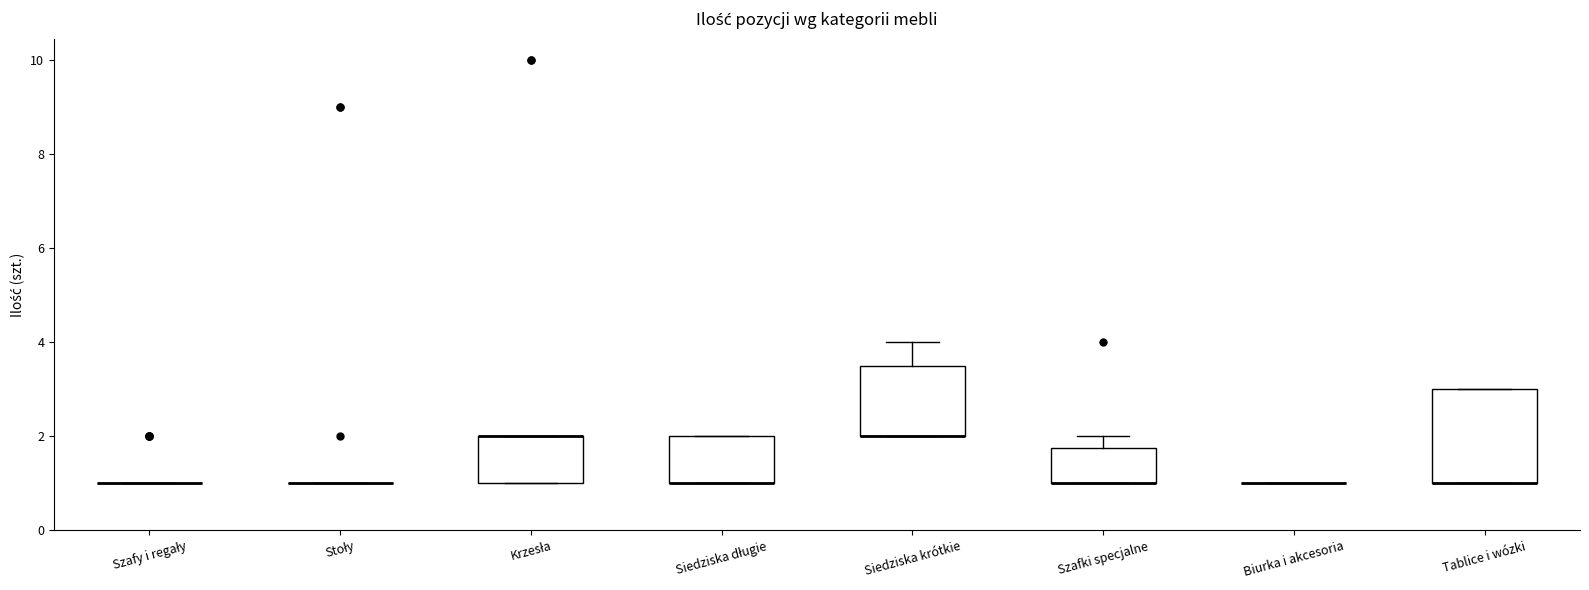

Reading left to right, read every box against the y-axis: the position of its median line, the range the box covers, and the ends of its whiskers. The values are not printed on the chart, so give them approximately, as read against the axis.

Szafy i regały: box collapsed to a line at 1.0, whiskers 1.0 to 1.0
Stoły: box collapsed to a line at 1.0, whiskers 1.0 to 1.0
Krzesła: median 2.0 (drawn on the box's upper edge), box 1.0 to 2.0, whiskers 1.0 to 2.0
Siedziska długie: median 1.0 (drawn on the box's lower edge), box 1.0 to 2.0, whiskers 1.0 to 2.0
Siedziska krótkie: median 2.0 (drawn on the box's lower edge), box 2.0 to 3.6, whiskers 2.0 to 4.0
Szafki specjalne: median 1.0 (drawn on the box's lower edge), box 1.0 to 1.8, whiskers 1.0 to 2.0
Biurka i akcesoria: box collapsed to a line at 1.0, whiskers 1.0 to 1.0
Tablice i wózki: median 1.0 (drawn on the box's lower edge), box 1.0 to 3.0, whiskers 1.0 to 3.0